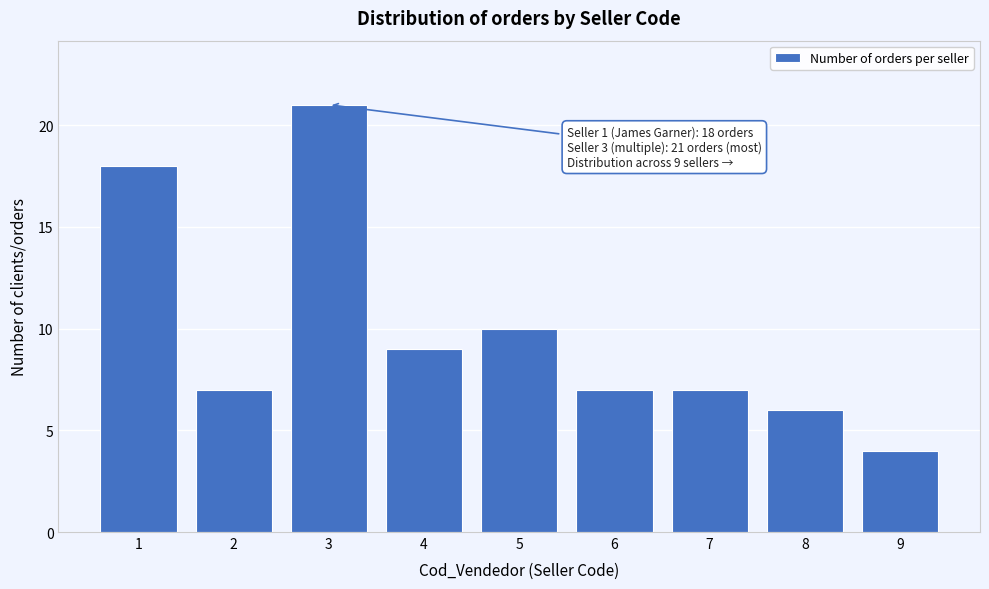

Reading left to right, transcribe all the data shown in this chart.

18	7	21	9	10	7	7	6	4